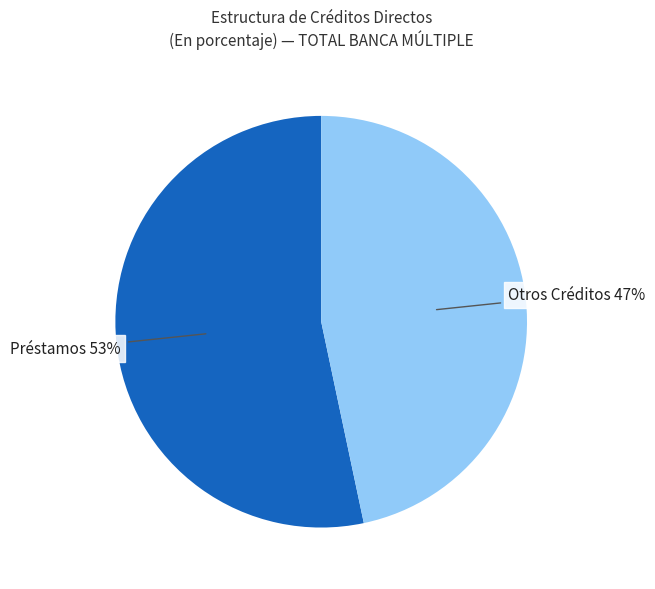

Is there a majority slice in this chart?

Yes